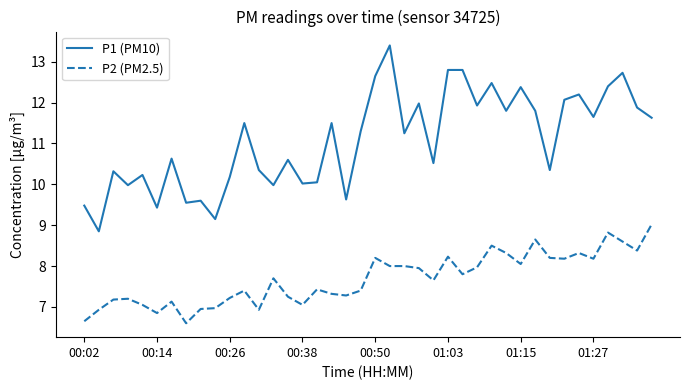

What is the highest value of the P2 (PM2.5) series?

9.0